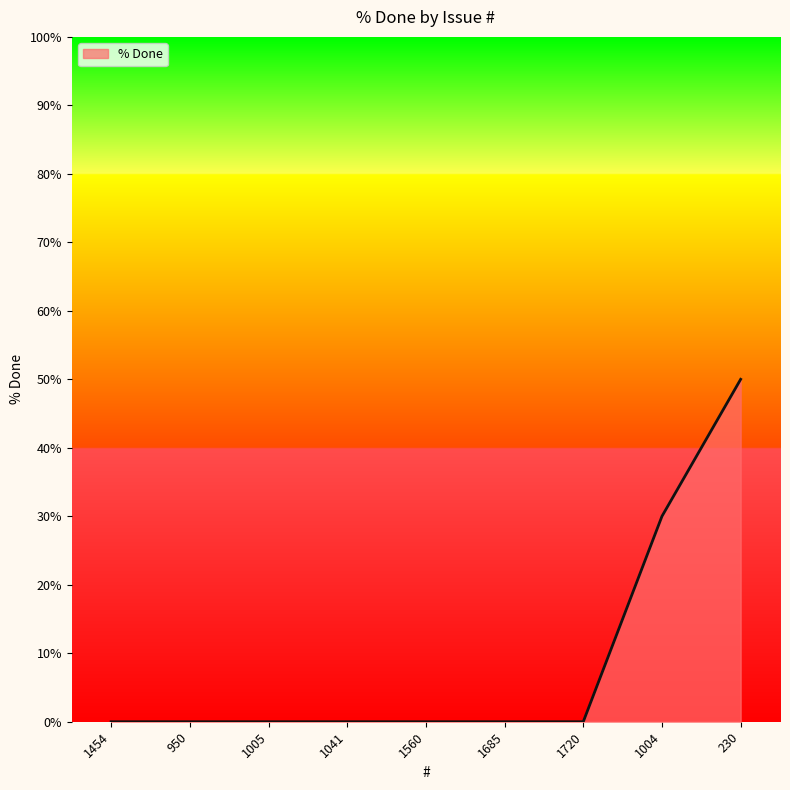

Reading left to right, extract all data points from this chart.

0	0	0	0	0	0	0	30	50